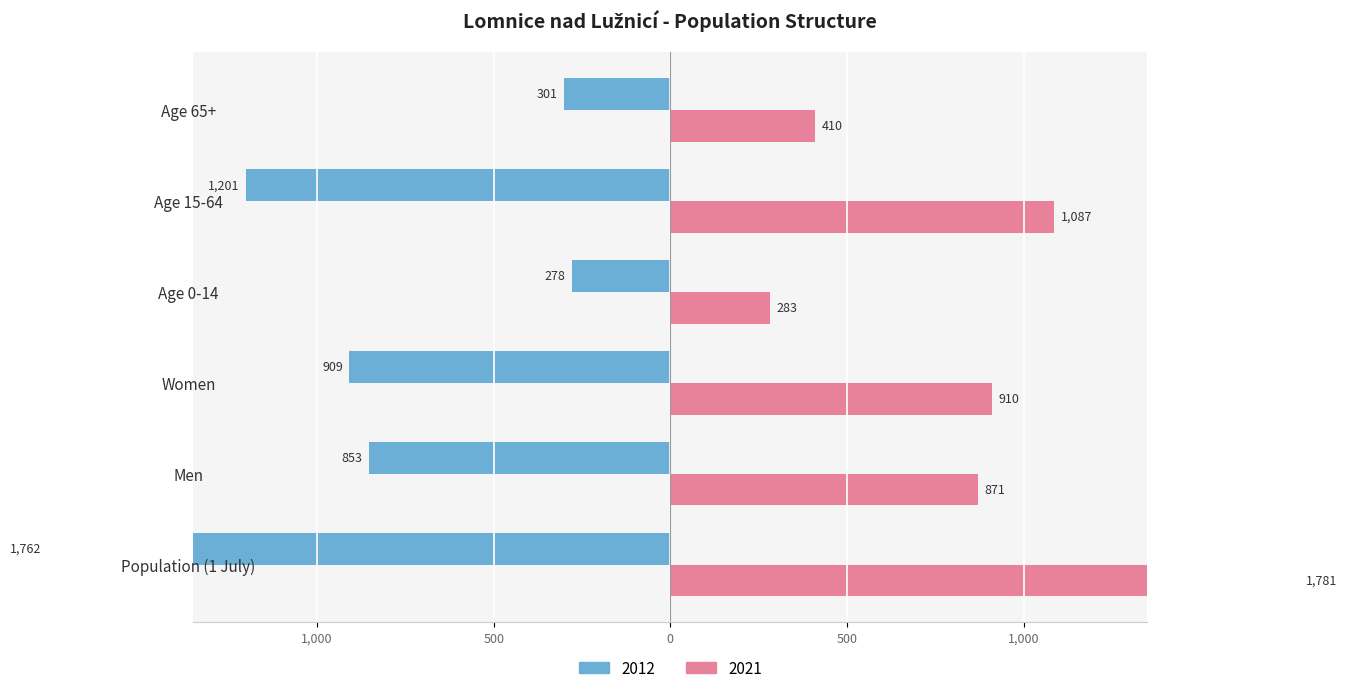

How many bars are there in each group?

2